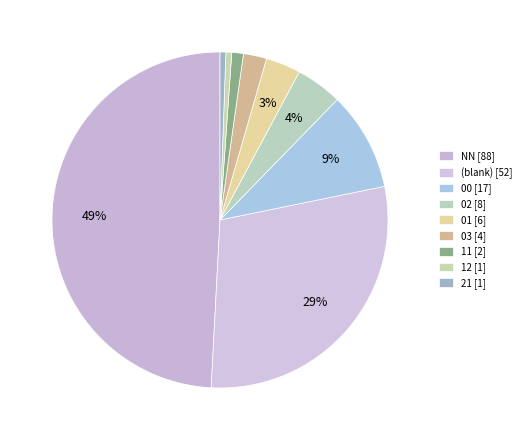

How many segments does this pie chart have?

9